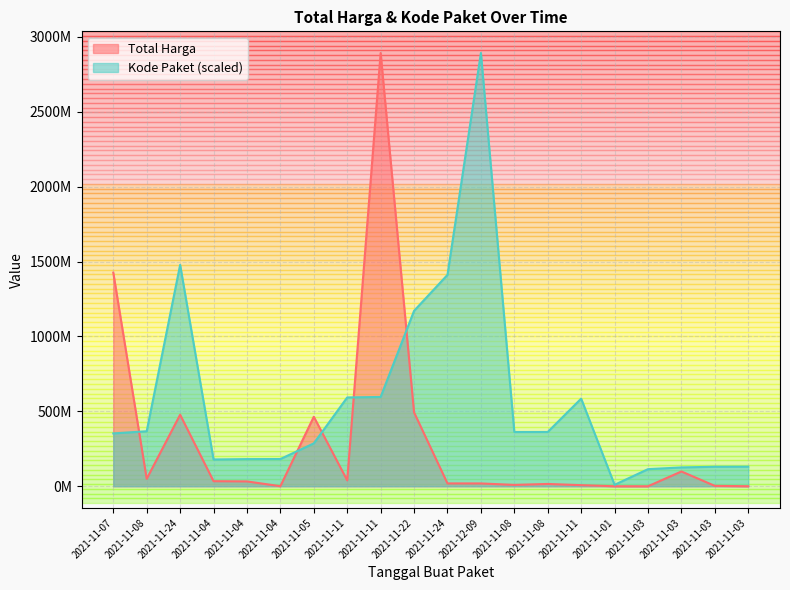

How many interior local peaks does the Kode Paket series have?

3